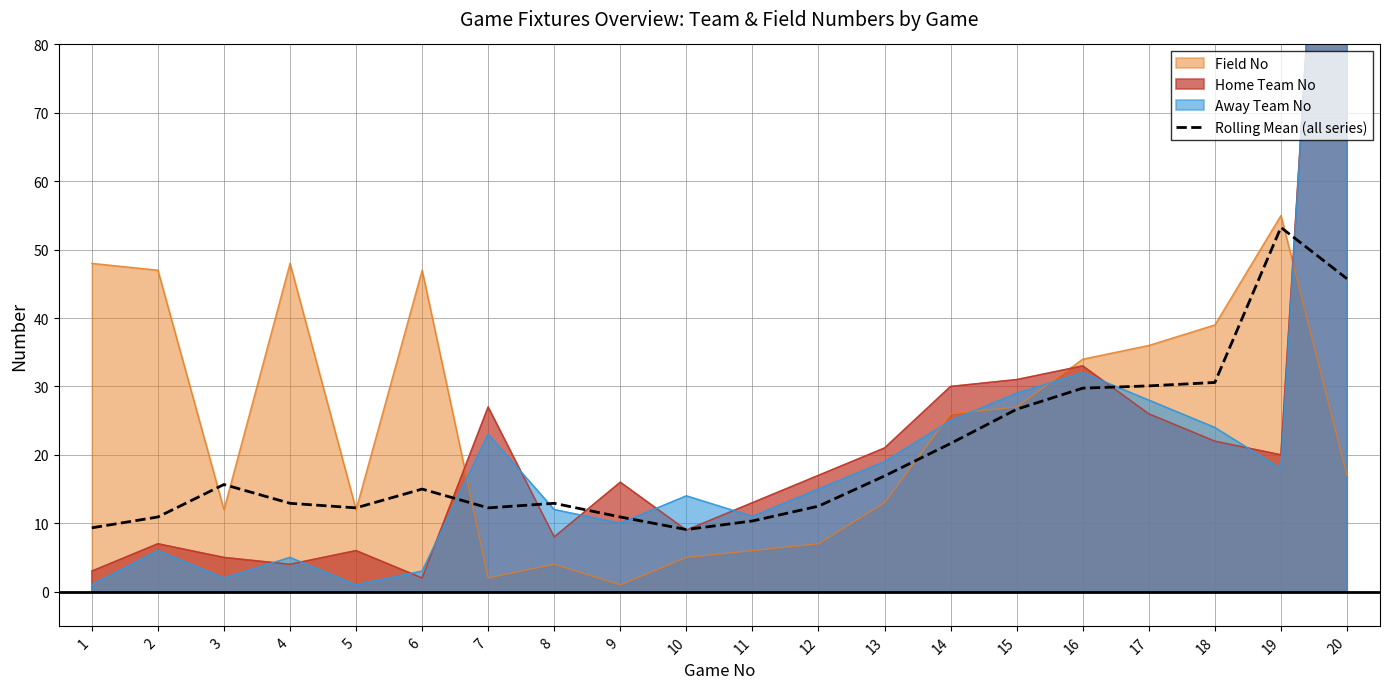

Is it true that the value at 4 is 6.8?

False